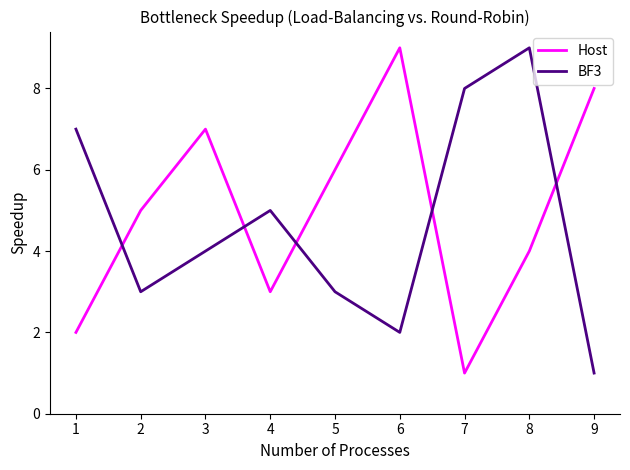

The value of BF3 at 2 is 2. True or false?

False